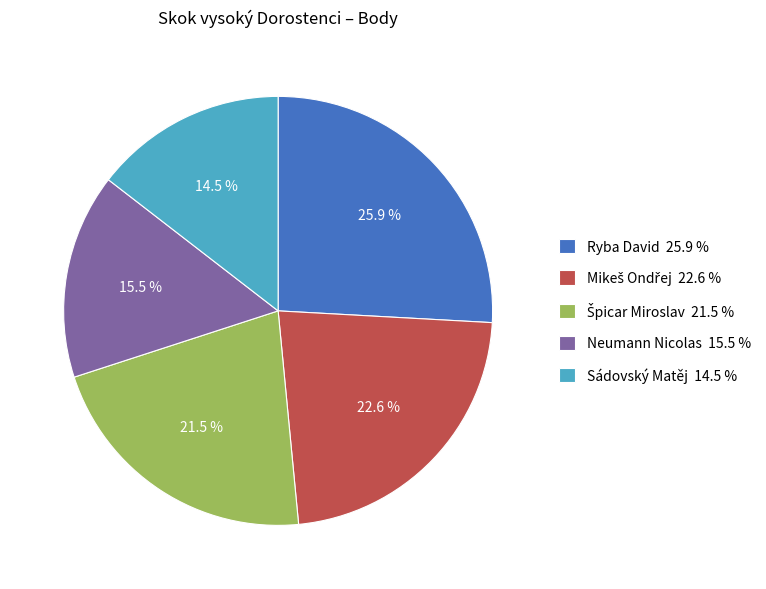

Between Neumann Nicolas 15.5 % and Sádovský Matěj 14.5 %, which is larger?

Neumann Nicolas 15.5 %